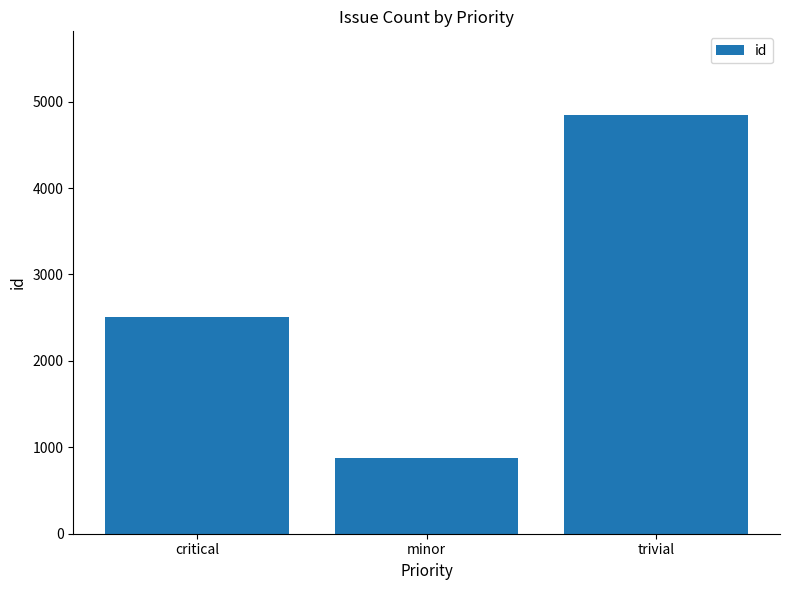

Read the value at critical, to the nearest 100.

2500